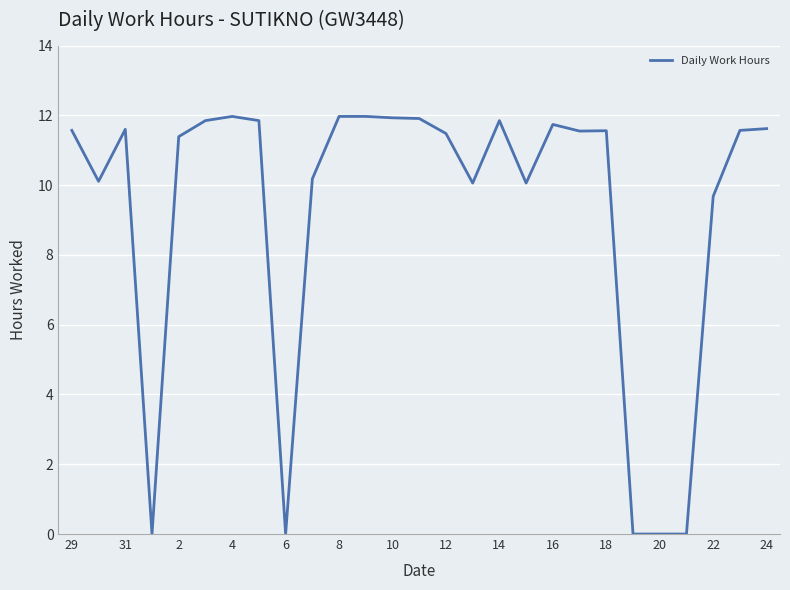

What is the greatest value displayed?

12.0